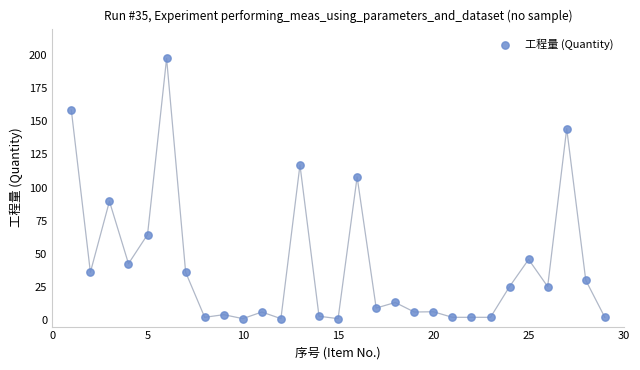

What is the range of X values (max minus min)?

28.0